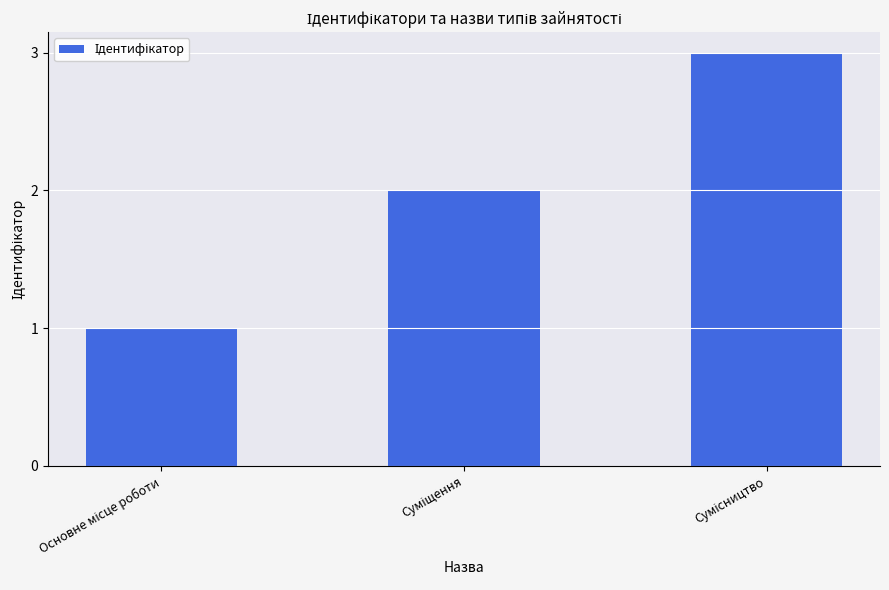

What is the maximum value shown in the chart?

3